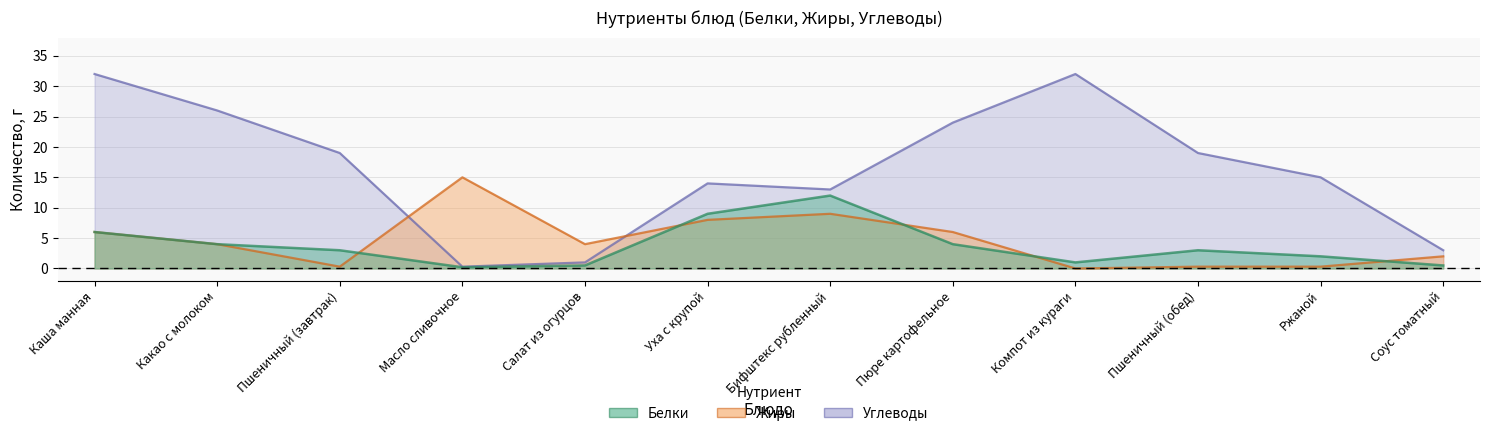

What is the difference between the Белки values at Пюре картофельное and Каша манная?

2.0